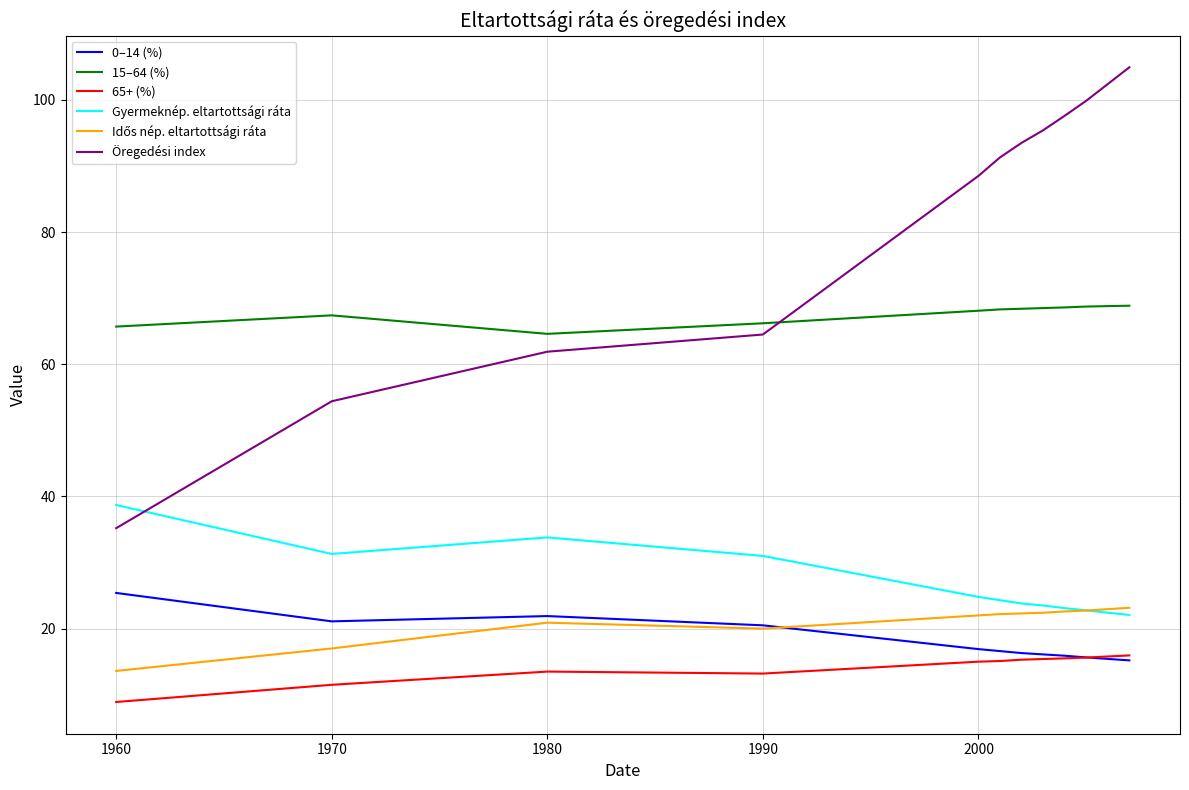

Does the chart display data point markers on the line(s)?

No